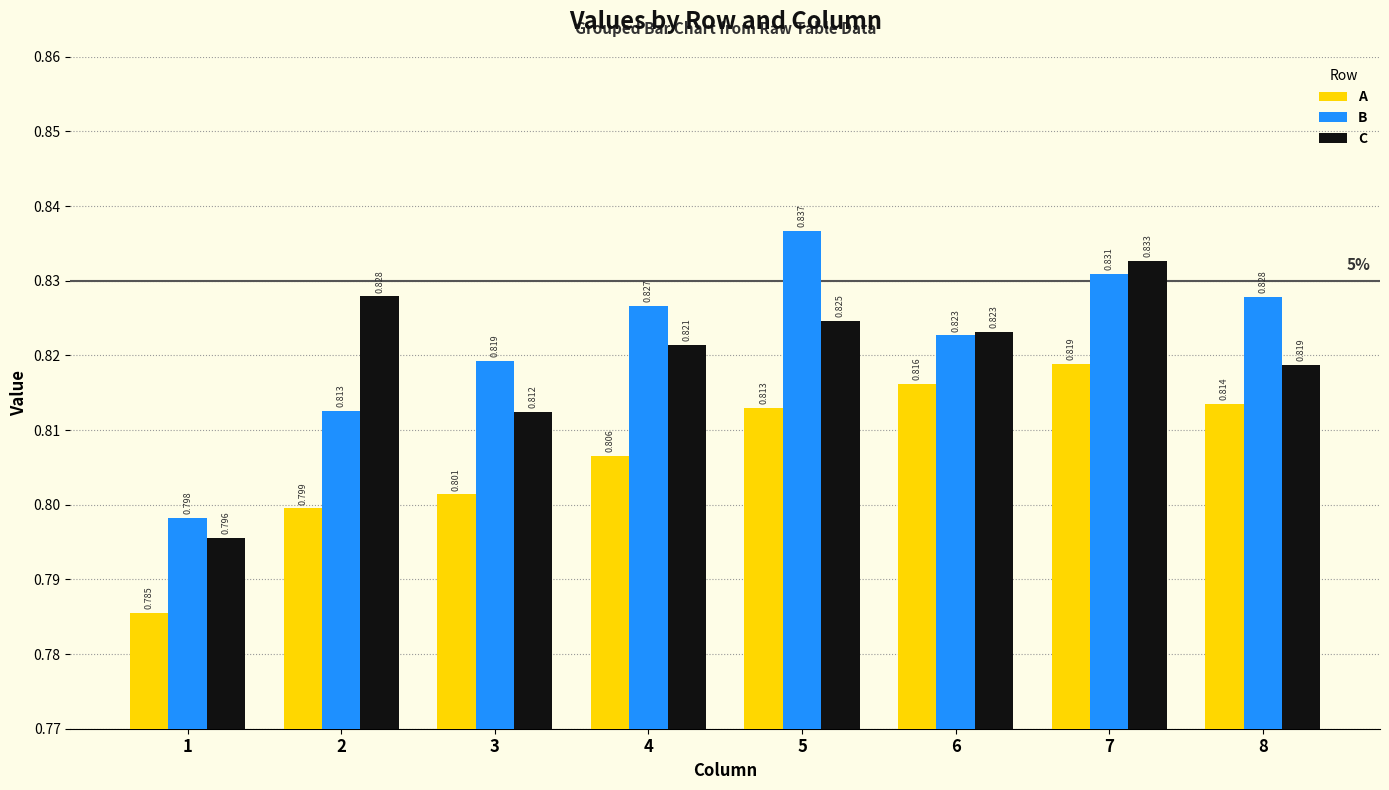

How many distinct data groups are displayed?

3